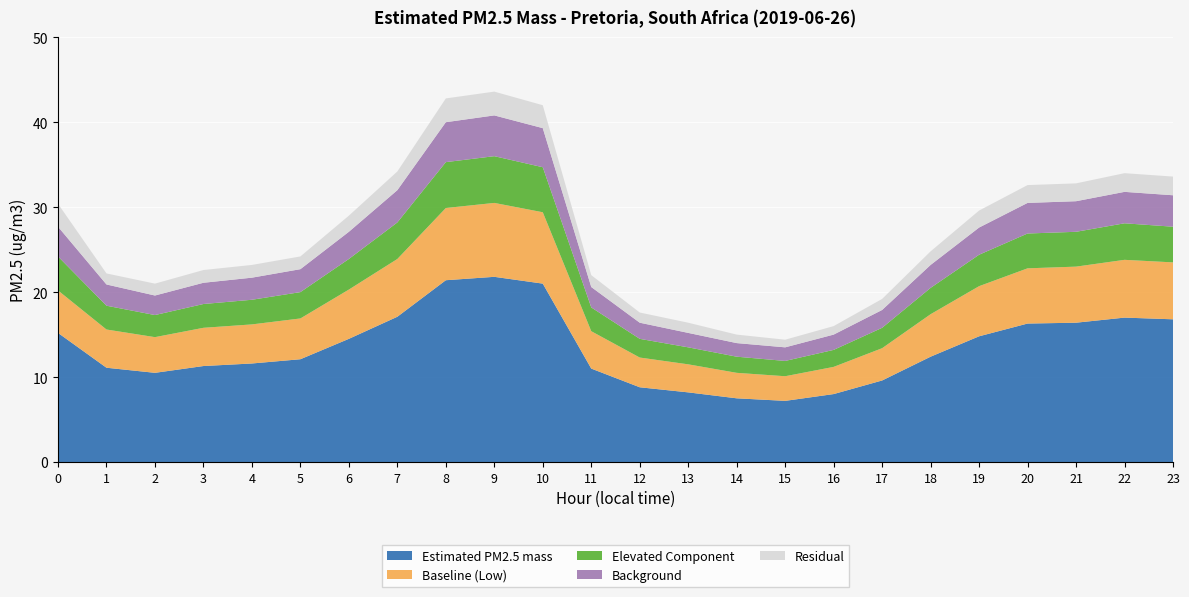

Reading right to left, transcribe all the data shown in this chart.

Estimated PM2.5 mass: 16.8	17.0	16.4	16.3	14.8	12.4	9.6	8.0	7.2	7.5	8.2	8.8	11.0	21.0	21.8	21.4	17.1	14.5	12.1	11.6	11.3	10.5	11.1	15.2
Baseline (Low): 6.7	6.8	6.6	6.5	5.9	5.0	3.8	3.2	2.9	3.0	3.3	3.5	4.4	8.4	8.7	8.5	6.8	5.8	4.8	4.6	4.5	4.2	4.5	5.0
Elevated Component: 4.2	4.3	4.1	4.1	3.7	3.1	2.4	2.0	1.8	1.9	2.0	2.2	2.8	5.3	5.5	5.4	4.3	3.6	3.1	2.9	2.8	2.6	2.8	4.0
Background: 3.7	3.7	3.6	3.6	3.2	2.7	2.1	1.8	1.6	1.6	1.7	1.9	2.4	4.6	4.8	4.7	3.8	3.2	2.7	2.6	2.5	2.3	2.5	3.5
Residual: 2.2	2.2	2.1	2.1	2.0	1.6	1.3	1.0	0.9	1.0	1.2	1.2	1.4	2.7	2.8	2.8	2.2	1.9	1.5	1.5	1.5	1.4	1.3	2.7